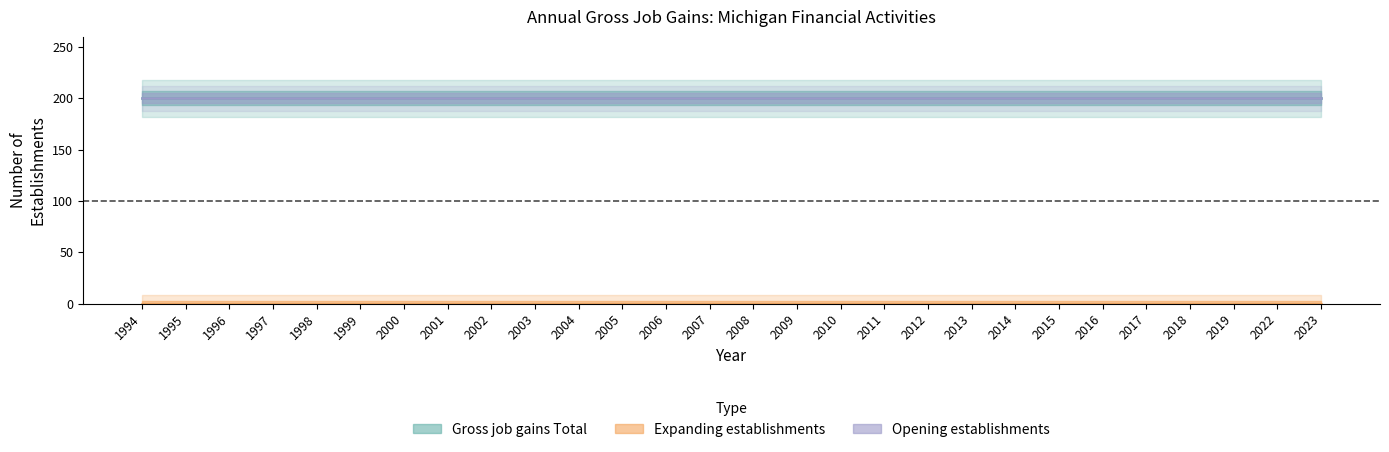

Reading right to left, transcribe all the data shown in this chart.

Gross job gains Total: 2023=200	2022=200	2019=200	2018=200	2017=200	2016=200	2015=200	2014=200	2013=200	2012=200	2011=200	2010=200	2009=200	2008=200	2007=200	2006=200	2005=200	2004=200	2003=200	2002=200	2001=200	2000=200	1999=200	1998=200	1997=200	1996=200	1995=200	1994=200
Expanding establishments: 2023=0	2022=0	2019=0	2018=0	2017=0	2016=0	2015=0	2014=0	2013=0	2012=0	2011=0	2010=0	2009=0	2008=0	2007=0	2006=0	2005=0	2004=0	2003=0	2002=0	2001=0	2000=0	1999=0	1998=0	1997=0	1996=0	1995=0	1994=0
Opening establishments: 2023=200	2022=200	2019=200	2018=200	2017=200	2016=200	2015=200	2014=200	2013=200	2012=200	2011=200	2010=200	2009=200	2008=200	2007=200	2006=200	2005=200	2004=200	2003=200	2002=200	2001=200	2000=200	1999=200	1998=200	1997=200	1996=200	1995=200	1994=200